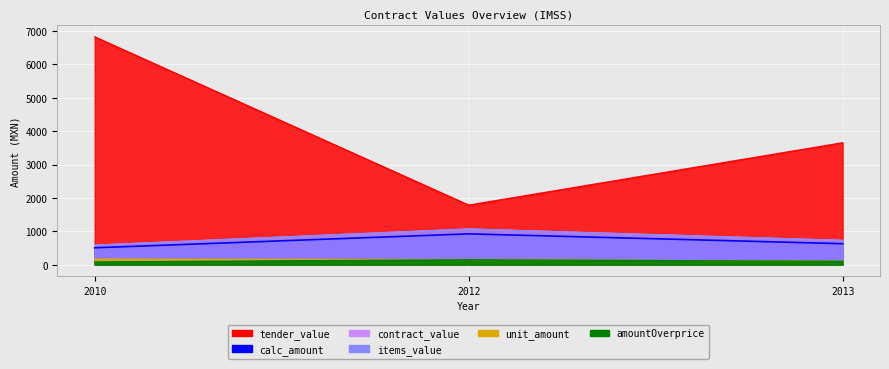

How many distinct data groups are displayed?

6